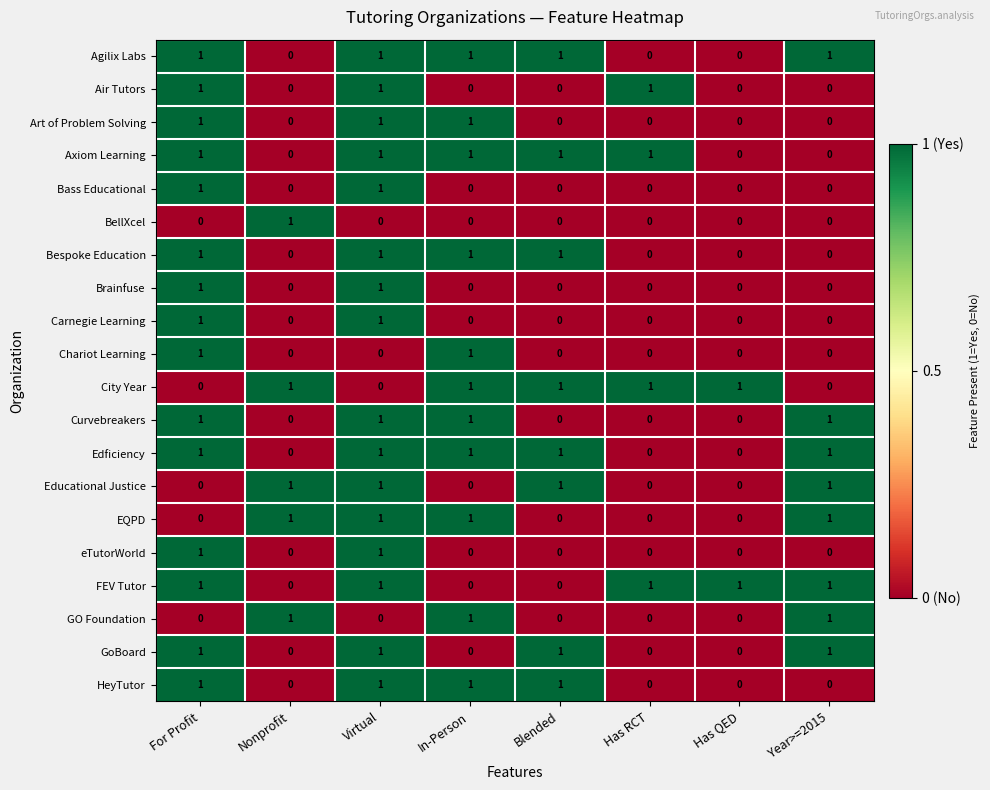

The GoBoard series shows 0 at Year>=2015. True or false?

False